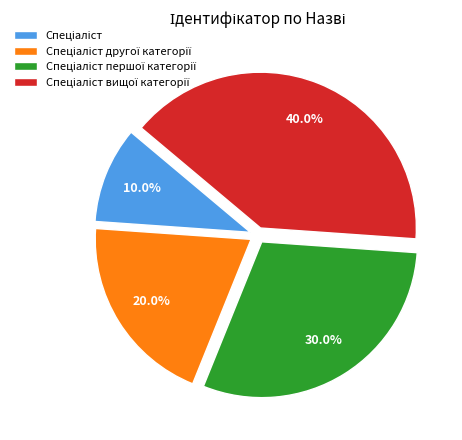

Is there any slice that represents more than half of the pie?

No